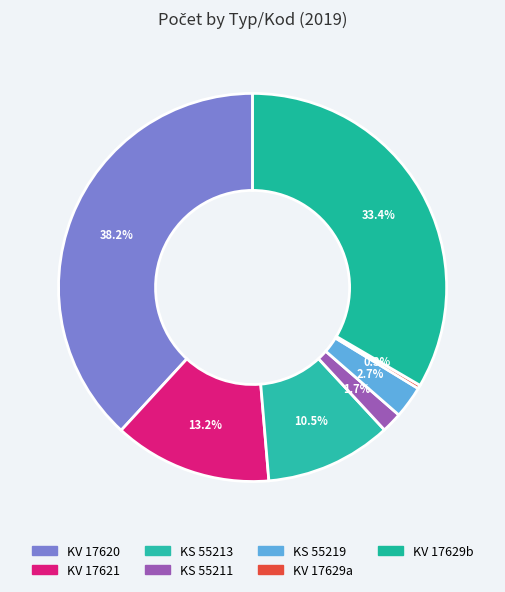

How many segments does this pie chart have?

7